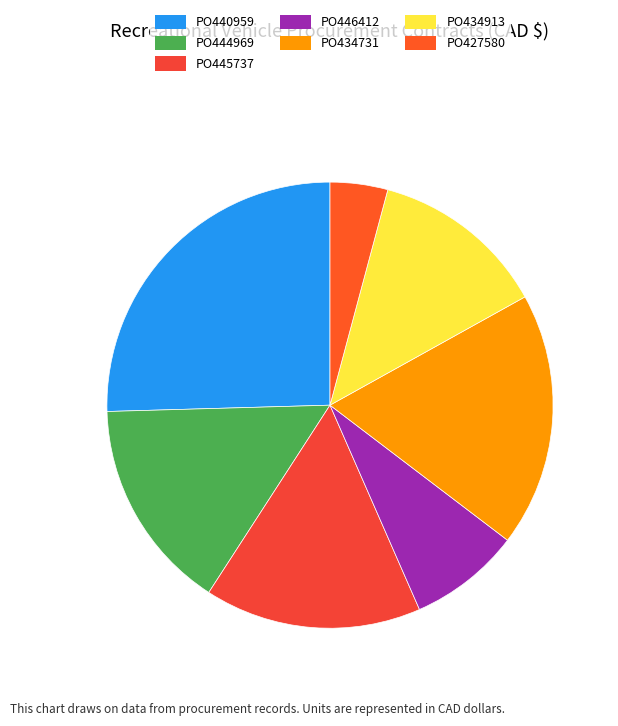

What percentage is the PO444969 slice, to the nearest percent?

15%